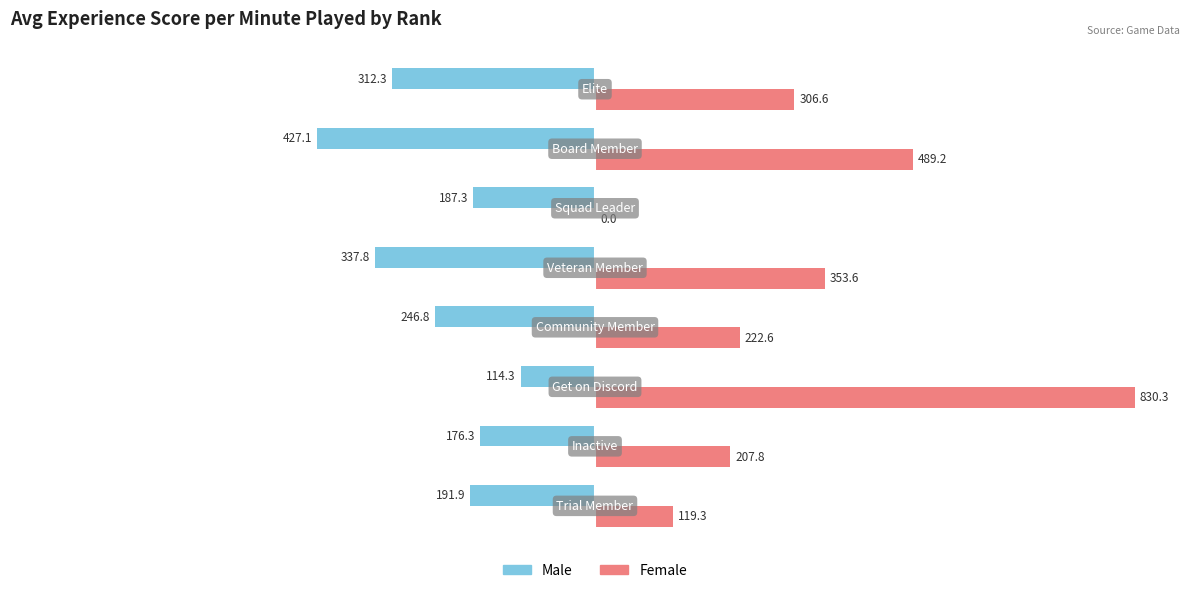

What is the maximum value shown in the chart?

830.3